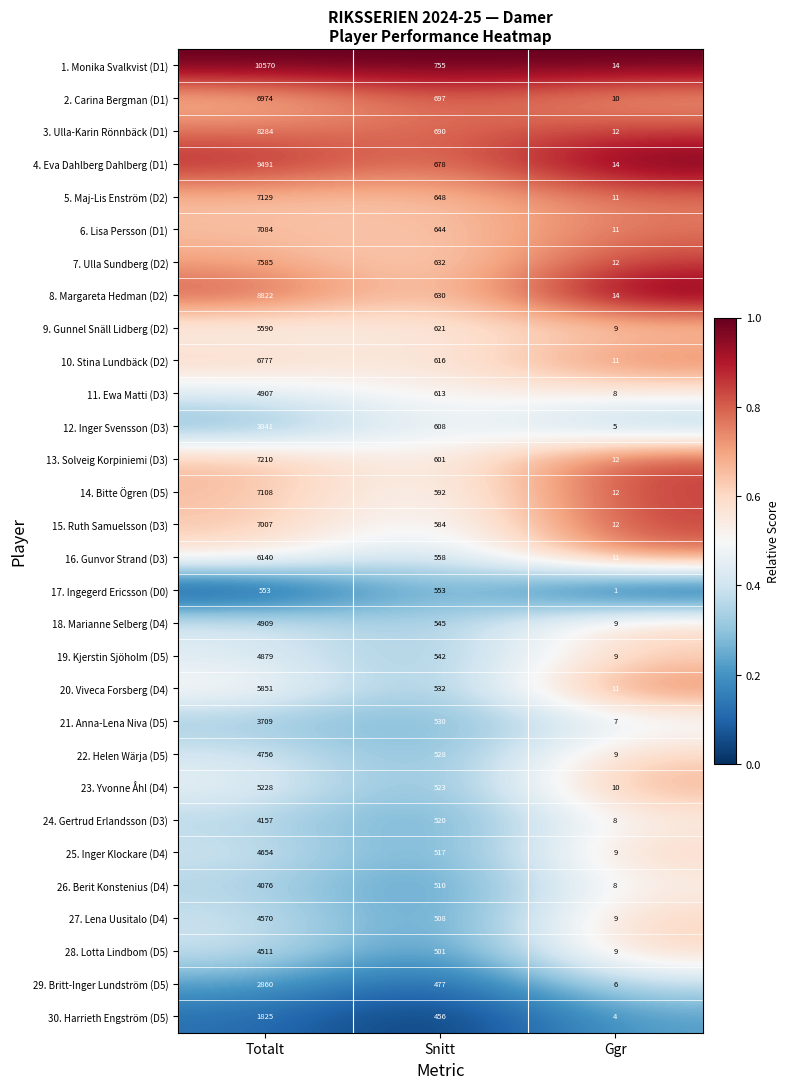

At which label is 8. Margareta Hedman (D2) closest to 4418?

Snitt